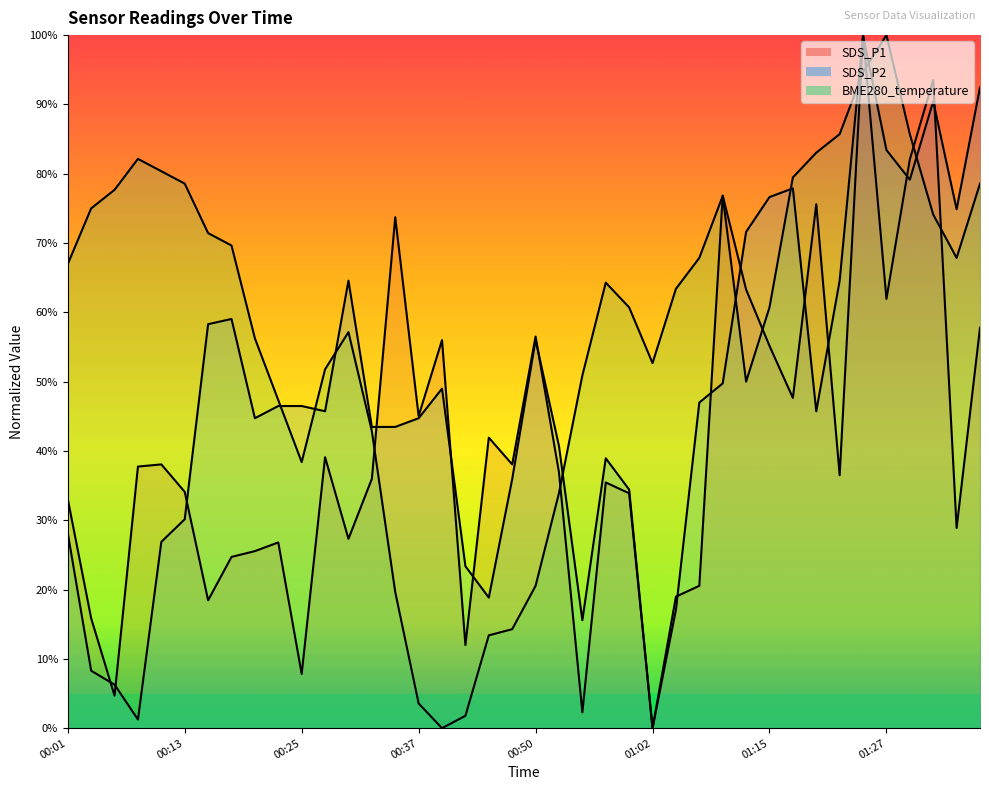

Between which two adjacent categories do BME280_temperature and SDS_P2 first intersect?

00:23 and 00:25